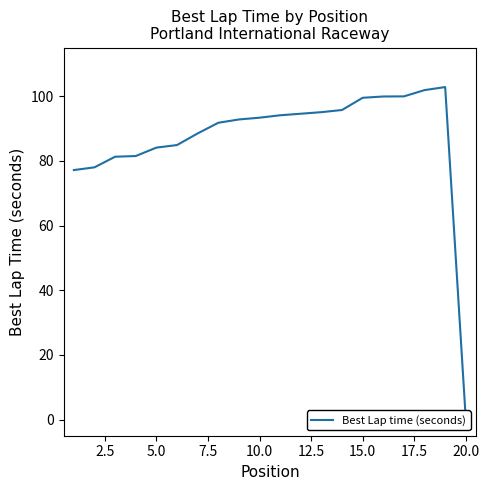

What is the difference between the maximum and minimum values?

102.8